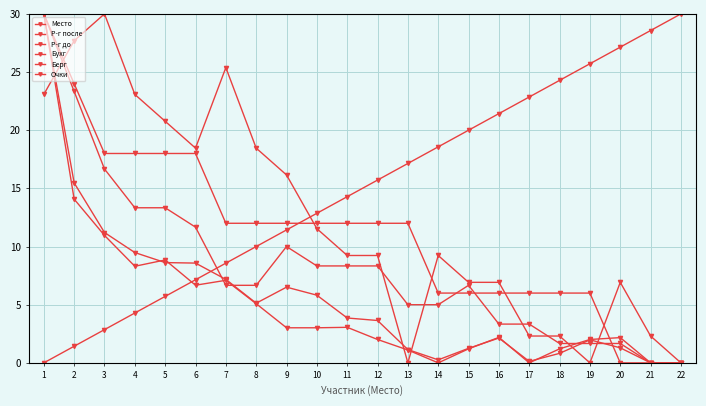

How many data points does each series have?

22